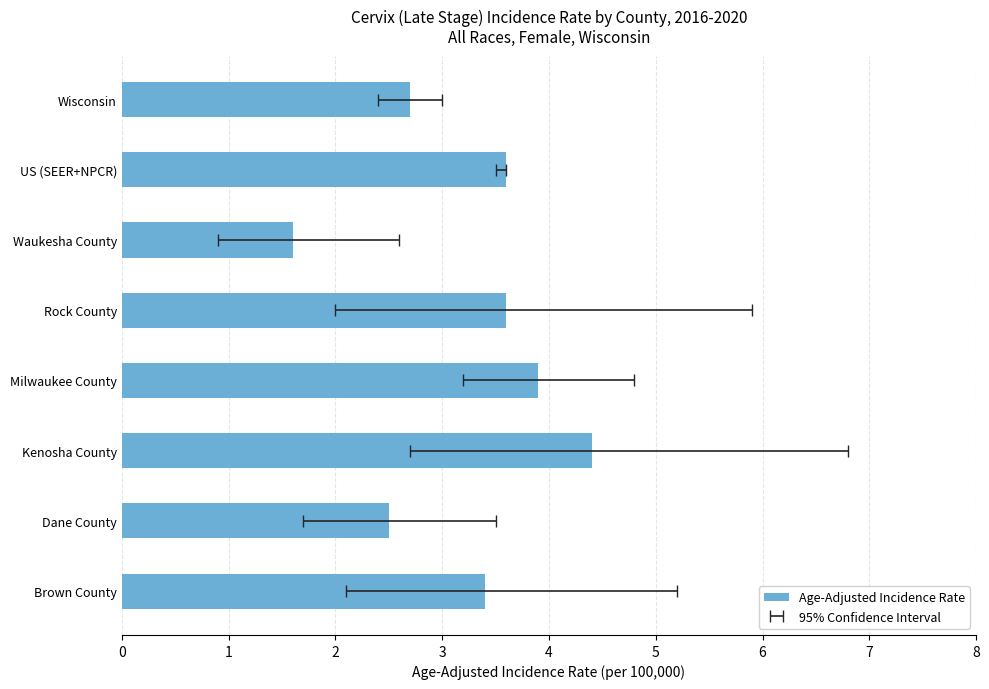

What is the smallest value displayed?

1.6